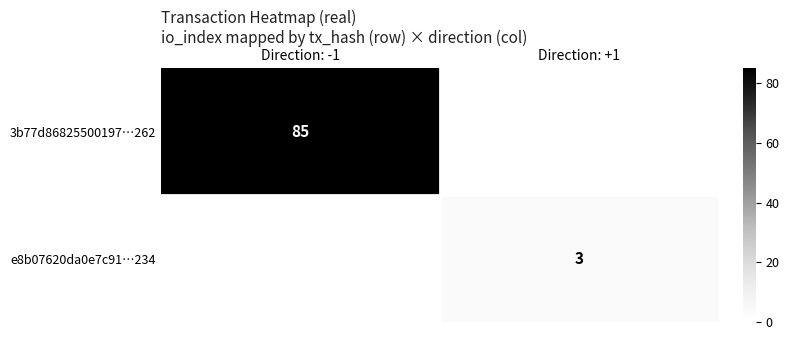

How many distinct data groups are displayed?

2